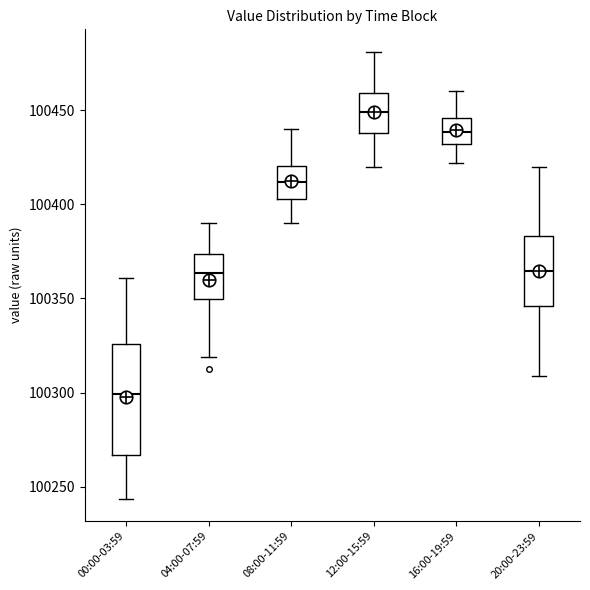

Which box's median line is the lowest?

00:00-03:59